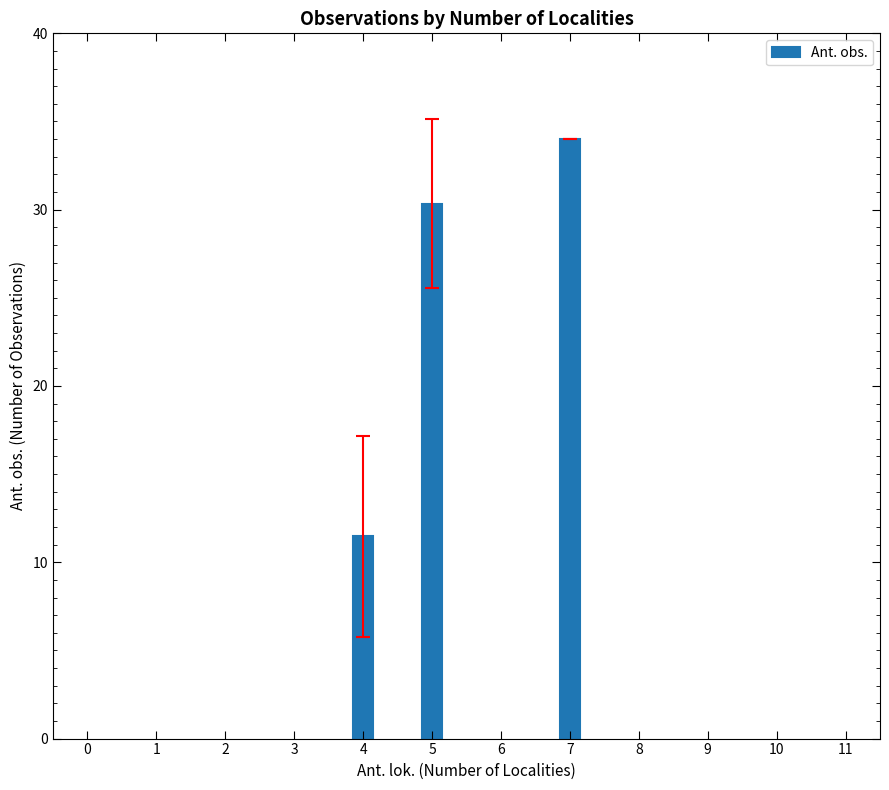

What is the value of the 3rd bar from the left?

34.0